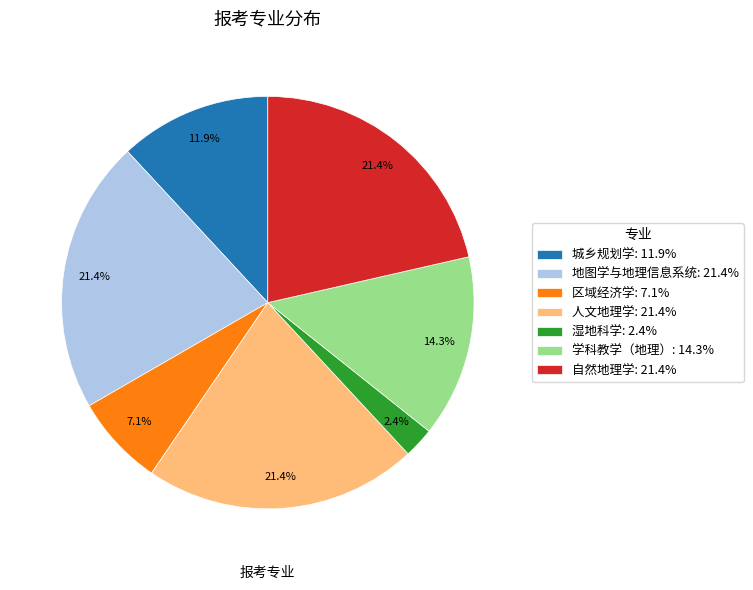

Between 人文地理学 and 湿地科学, which is larger?

人文地理学